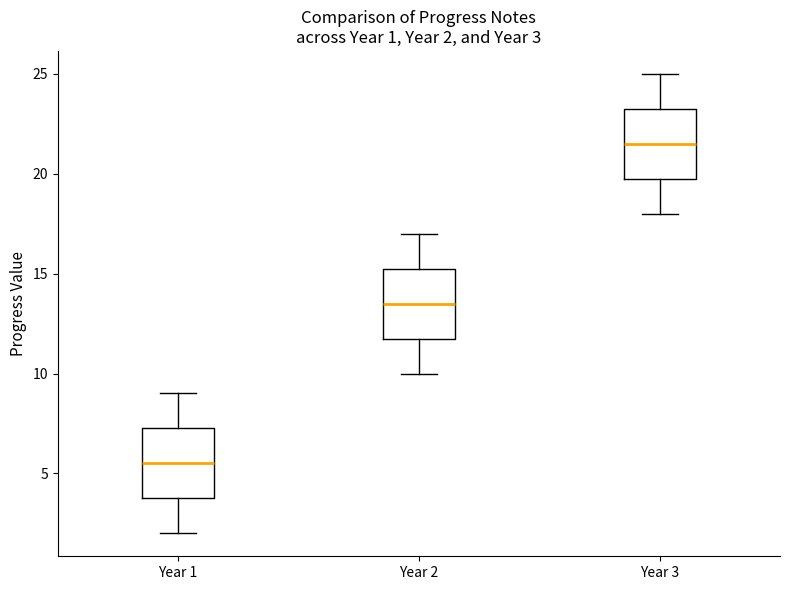

Which box's median line is the lowest?

Year 1